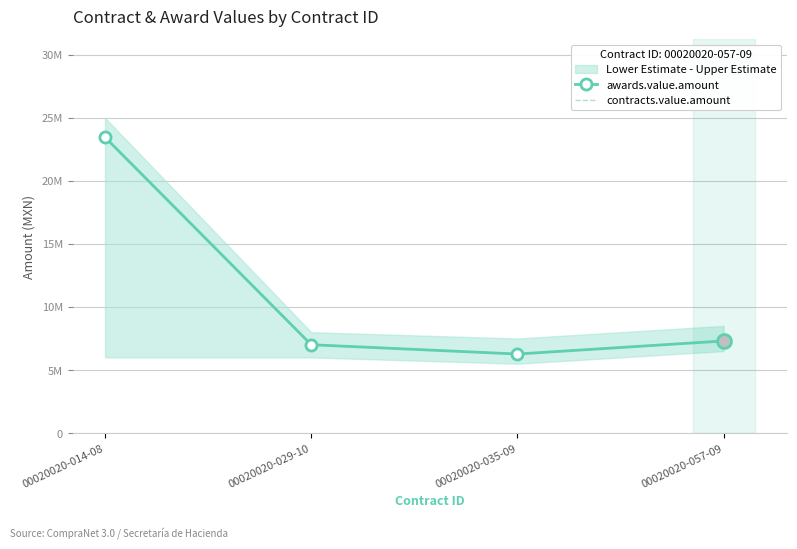

How many series are shown in this chart?

2